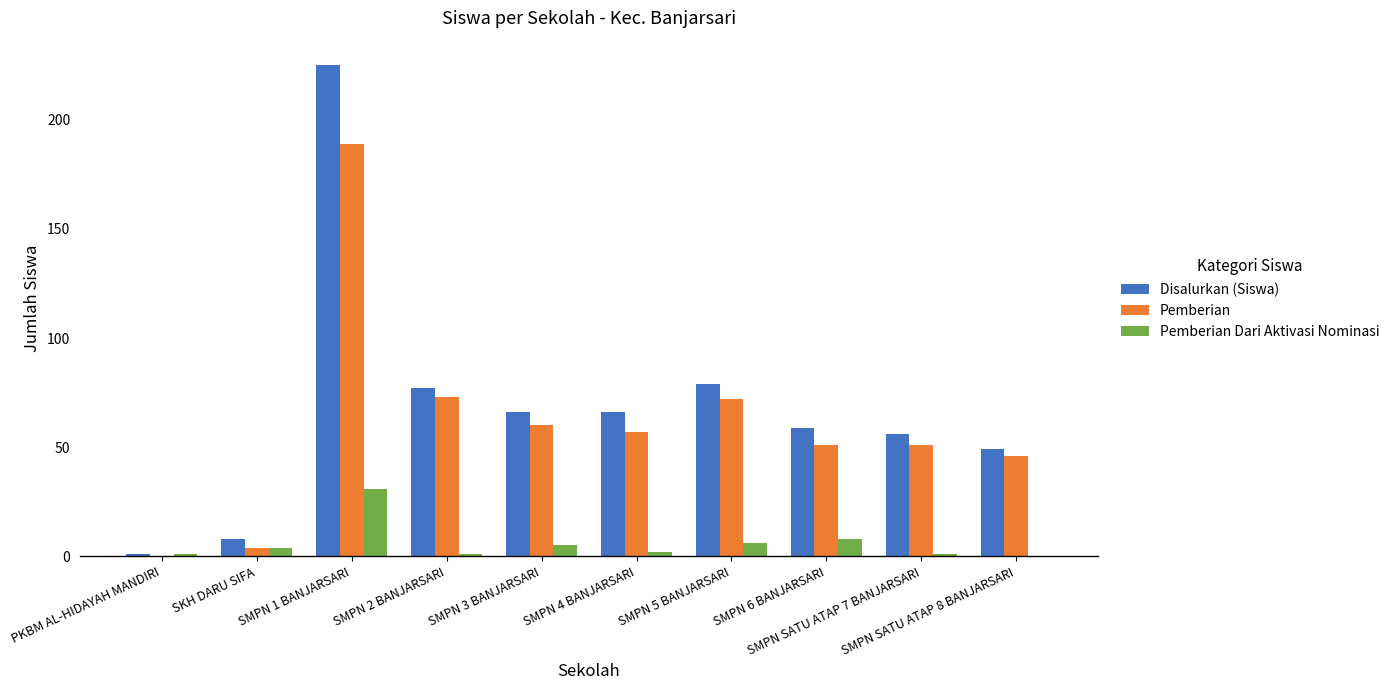

Reading left to right, what are all the values shown in this chart?

Disalurkan (Siswa): PKBM AL-HIDAYAH MANDIRI=1	SKH DARU SIFA=8	SMPN 1 BANJARSARI=225	SMPN 2 BANJARSARI=77	SMPN 3 BANJARSARI=66	SMPN 4 BANJARSARI=66	SMPN 5 BANJARSARI=79	SMPN 6 BANJARSARI=59	SMPN SATU ATAP 7 BANJARSARI=56	SMPN SATU ATAP 8 BANJARSARI=49
Pemberian: PKBM AL-HIDAYAH MANDIRI=0	SKH DARU SIFA=4	SMPN 1 BANJARSARI=189	SMPN 2 BANJARSARI=73	SMPN 3 BANJARSARI=60	SMPN 4 BANJARSARI=57	SMPN 5 BANJARSARI=72	SMPN 6 BANJARSARI=51	SMPN SATU ATAP 7 BANJARSARI=51	SMPN SATU ATAP 8 BANJARSARI=46
Pemberian Dari Aktivasi Nominasi: PKBM AL-HIDAYAH MANDIRI=1	SKH DARU SIFA=4	SMPN 1 BANJARSARI=31	SMPN 2 BANJARSARI=1	SMPN 3 BANJARSARI=5	SMPN 4 BANJARSARI=2	SMPN 5 BANJARSARI=6	SMPN 6 BANJARSARI=8	SMPN SATU ATAP 7 BANJARSARI=1	SMPN SATU ATAP 8 BANJARSARI=0